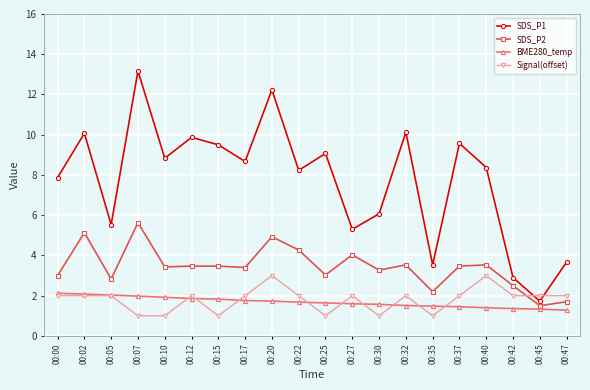

Is it true that SDS_P1 equals 1.0 at 00:45?

False